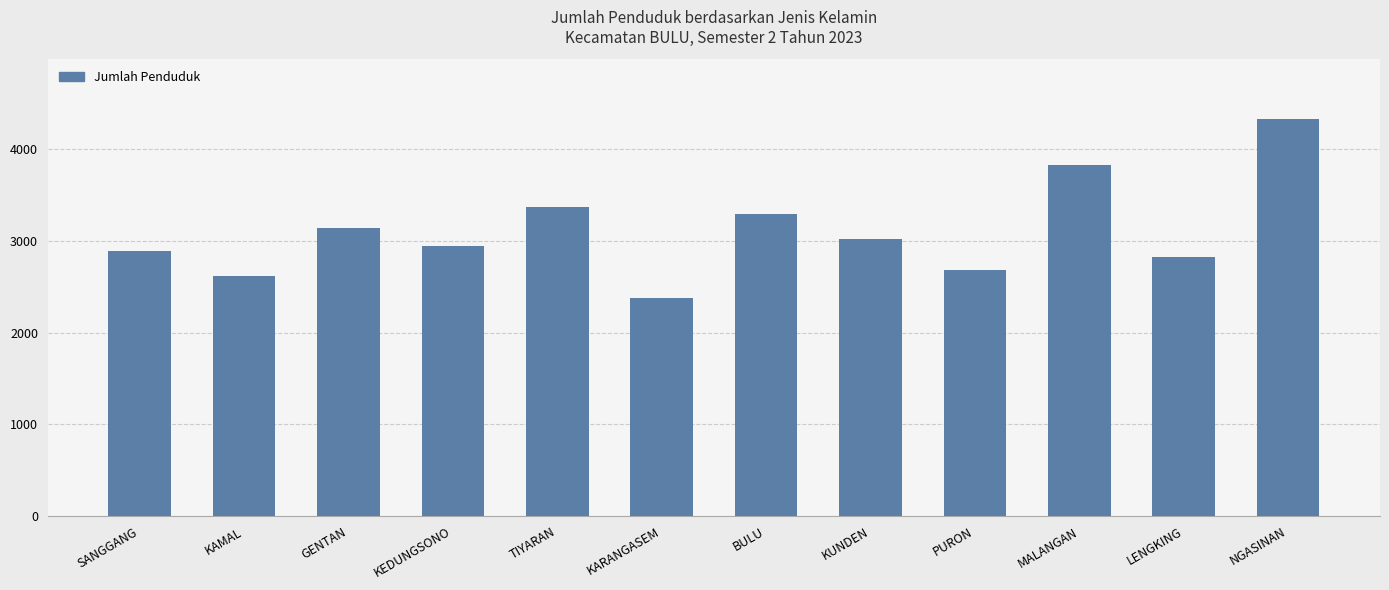

The value at MALANGAN is 3825. True or false?

True